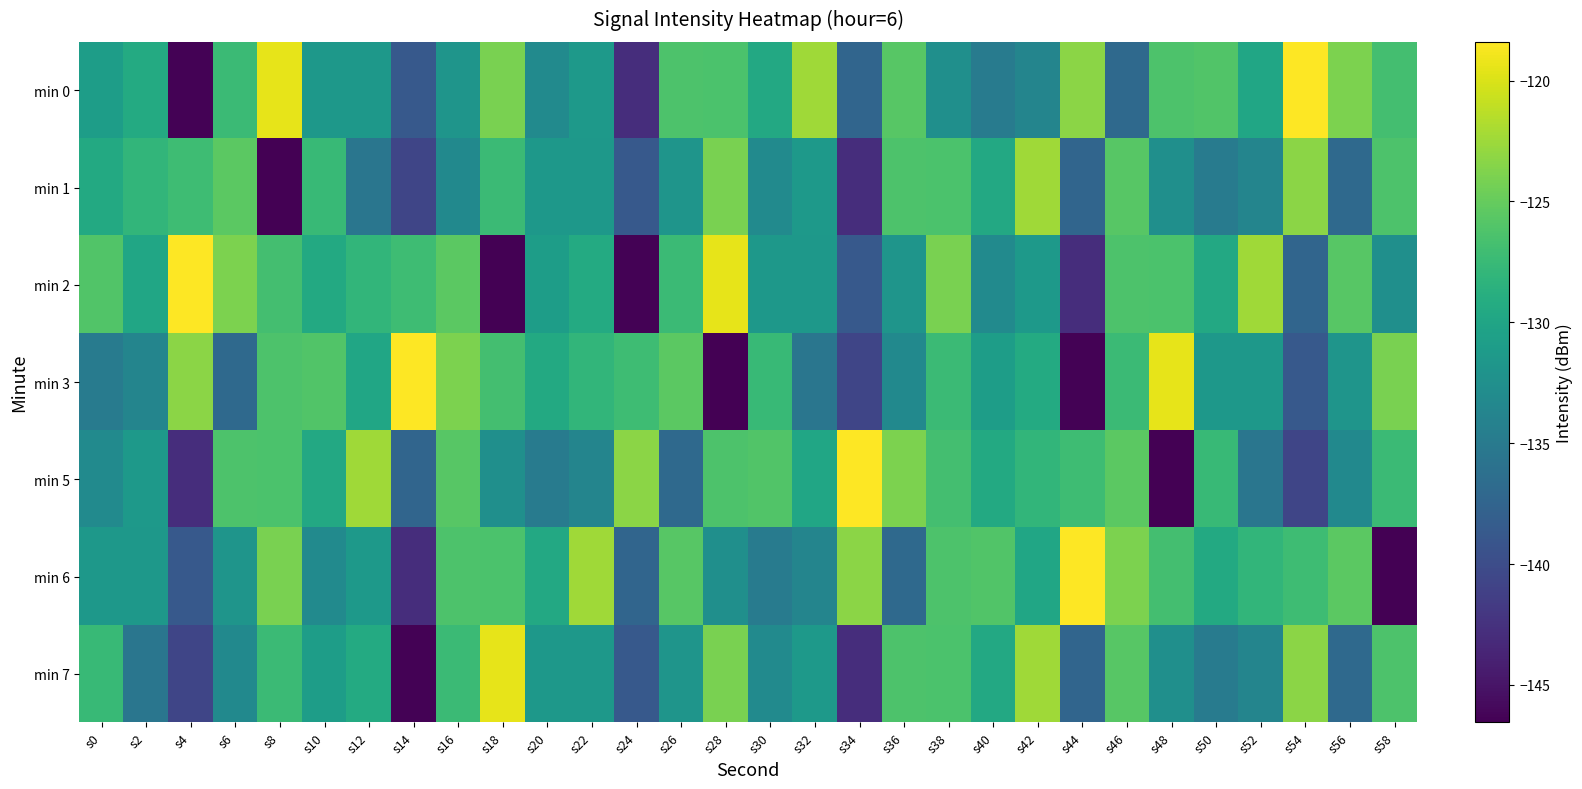

Which has a higher value, s44 or s32?

s32